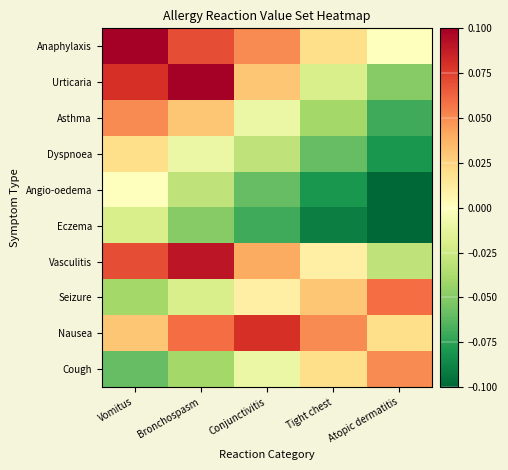

At which category is the sum across all series the highest?

Vomitus